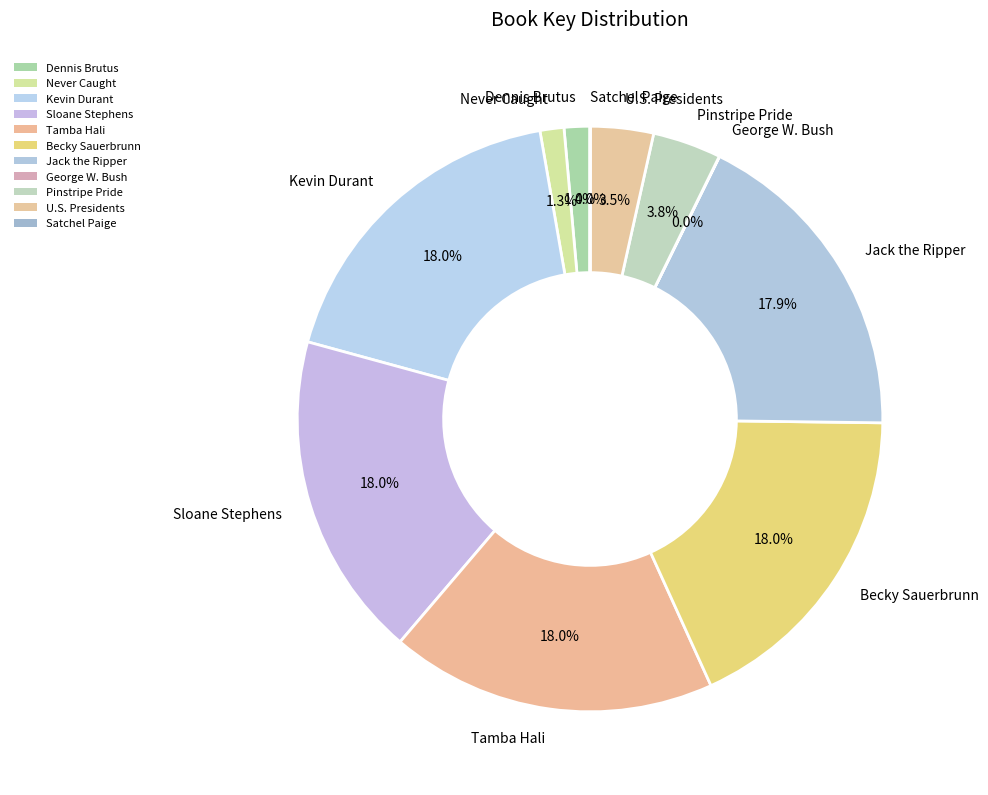

How many slices are in this pie chart?

11